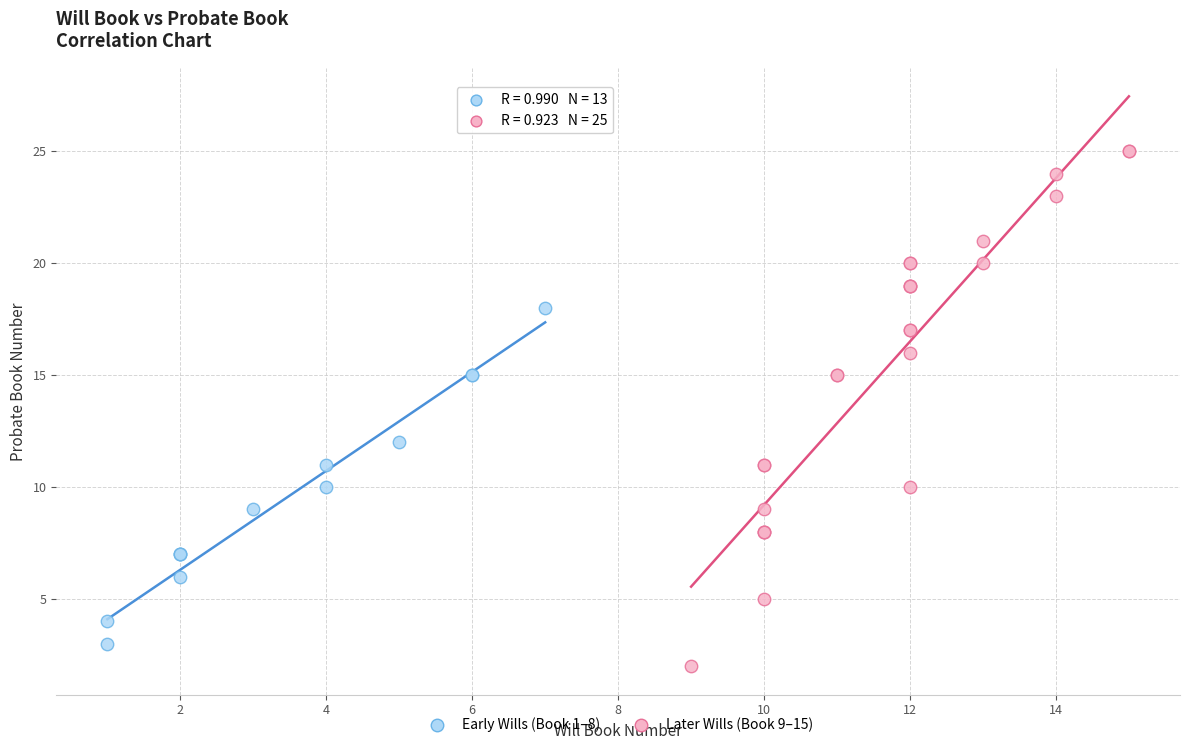

Which series contains the highest Y value?

Later Wills (Book 9–15)